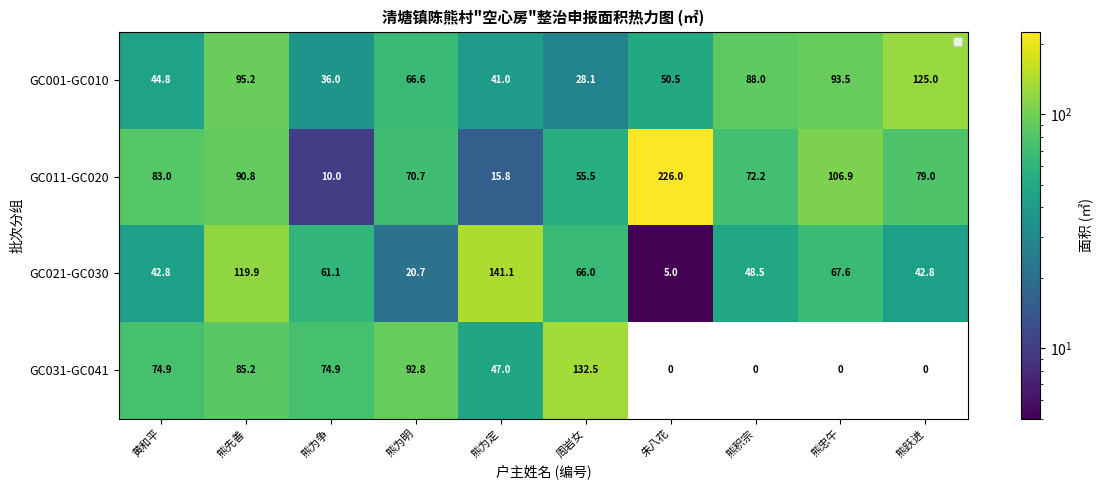

What is the difference between the highest and lowest values at 周岩女?

104.4